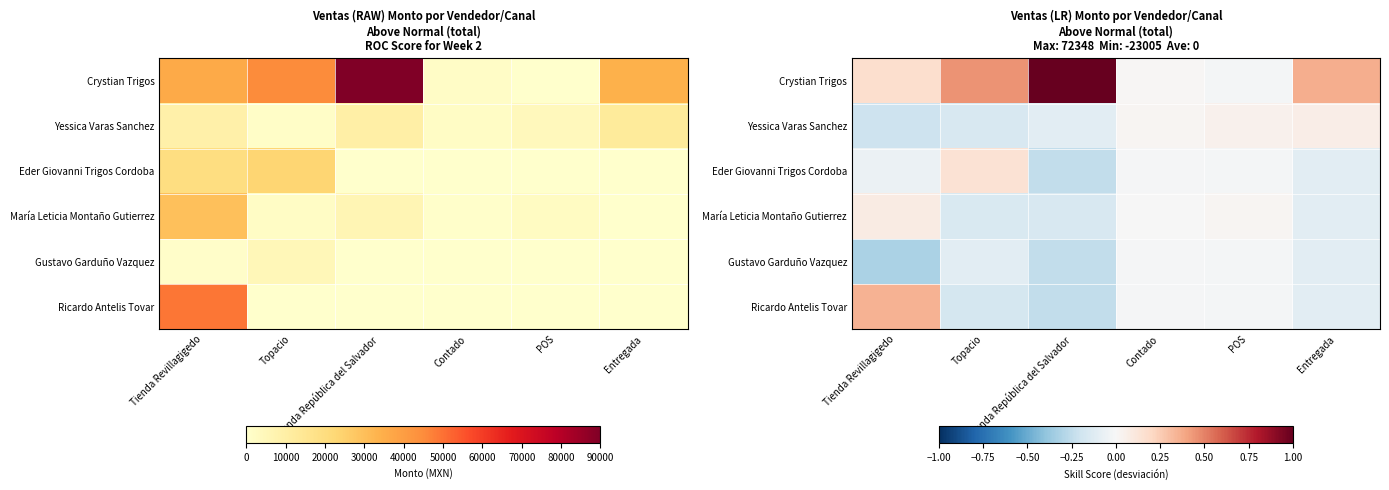

Rank the series at Entregada from lowest to highest value.

Eder Giovanni Trigos Cordoba, María Leticia Montaño Gutierrez, Gustavo Garduño Vazquez, Ricardo Antelis Tovar, Yessica Varas Sanchez, Crystian Trigos